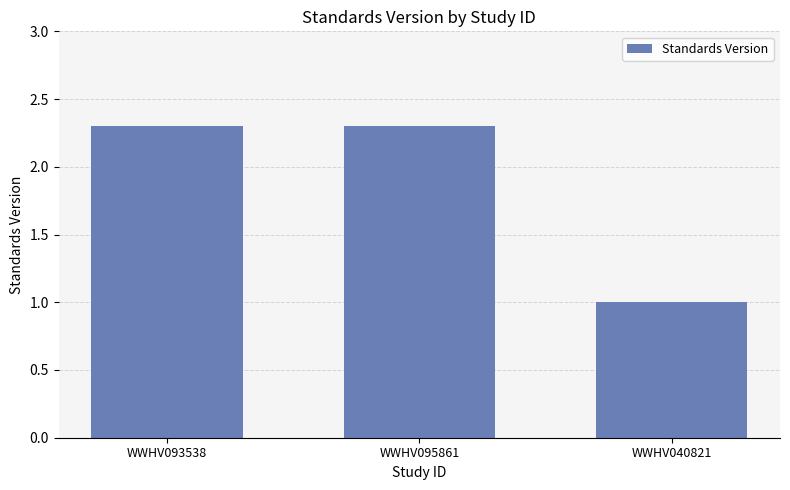

Is it true that the value at WWHV040821 is 0.6?

False